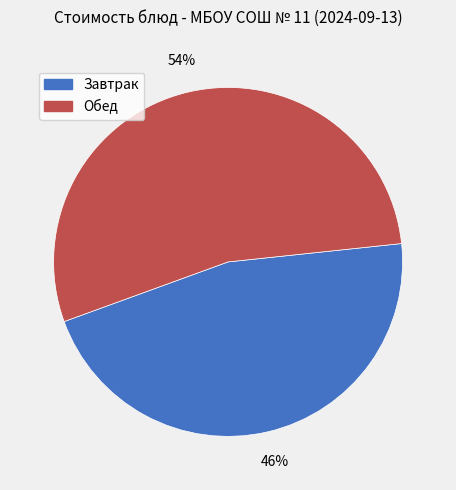

Does any single category account for the majority?

Yes